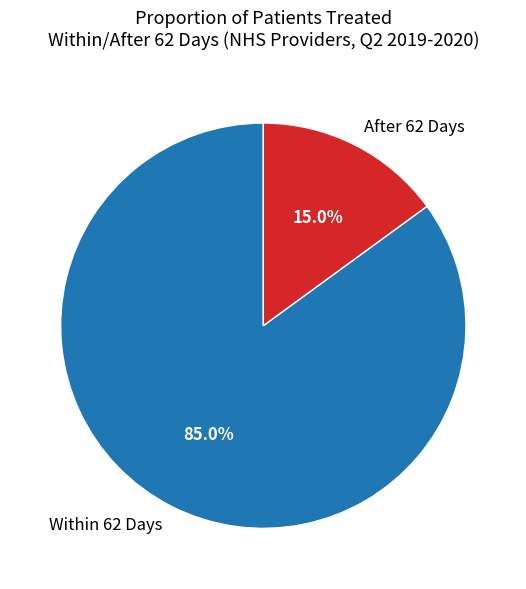

Count the number of slices in the pie.

2